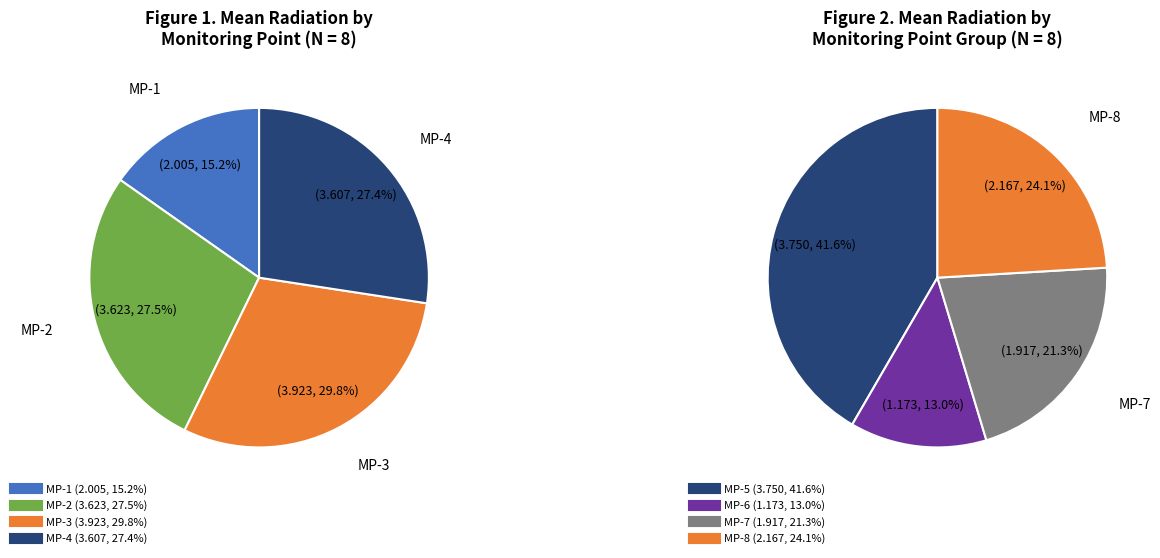

Which category has the smallest portion of the pie?

MP-6